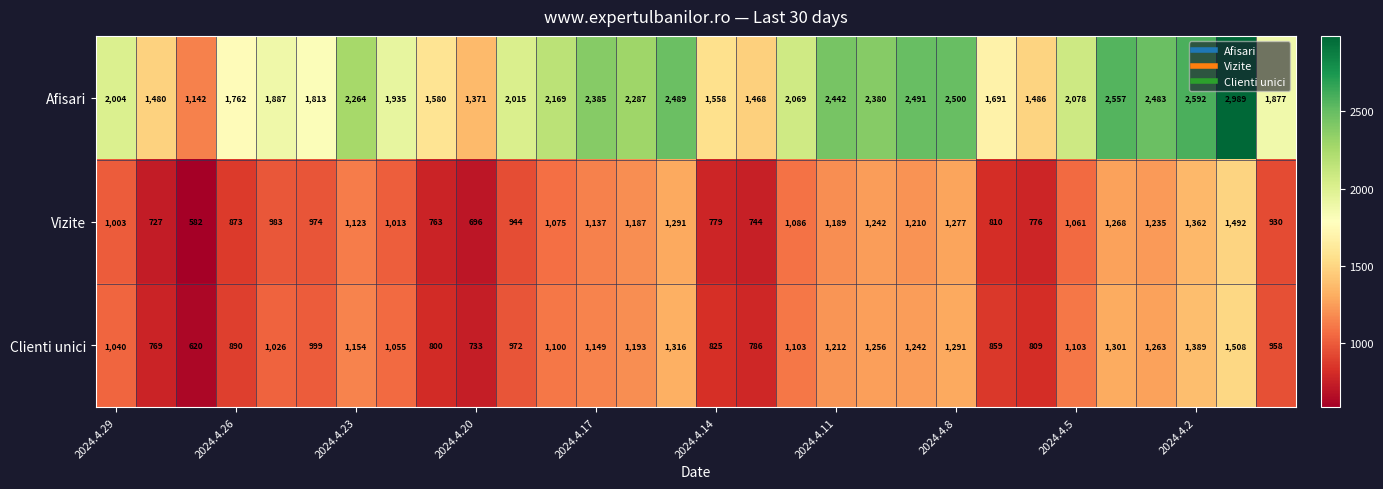

Which series has the largest range (max minus min)?

Afisari